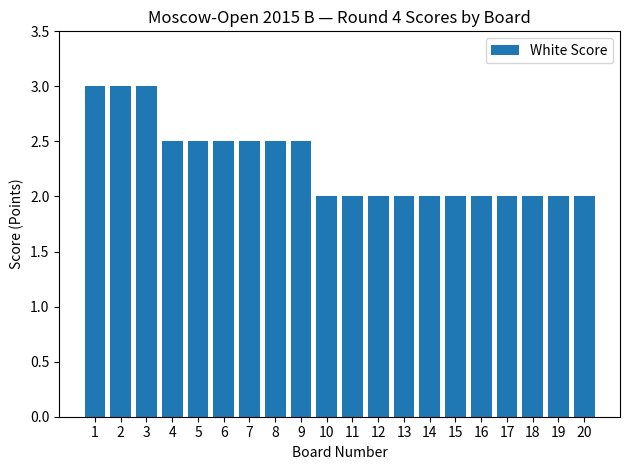

Is it true that the value at 15 is 2.6?

False